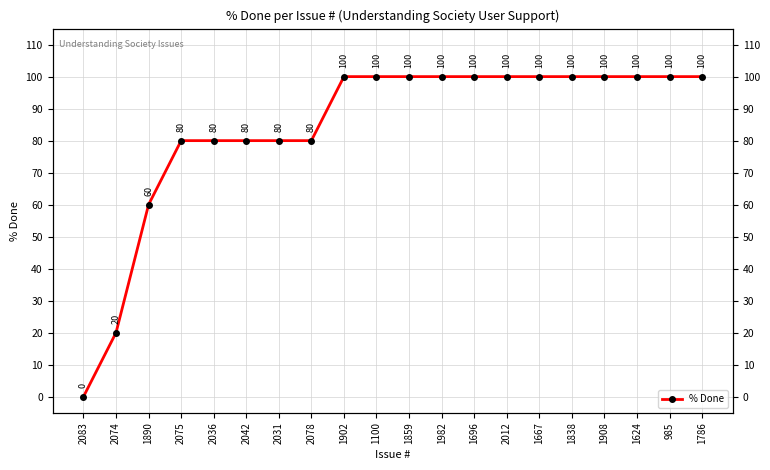

True or false: the data has more than 1 interior local peaks.

False